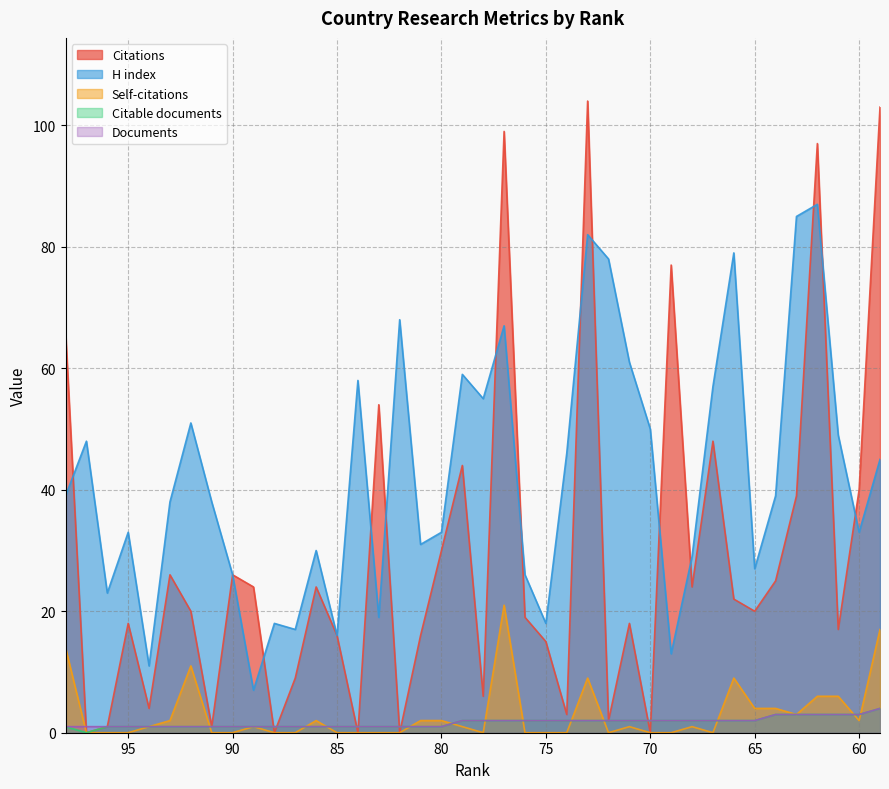

What is the average value of the Citations series?

29